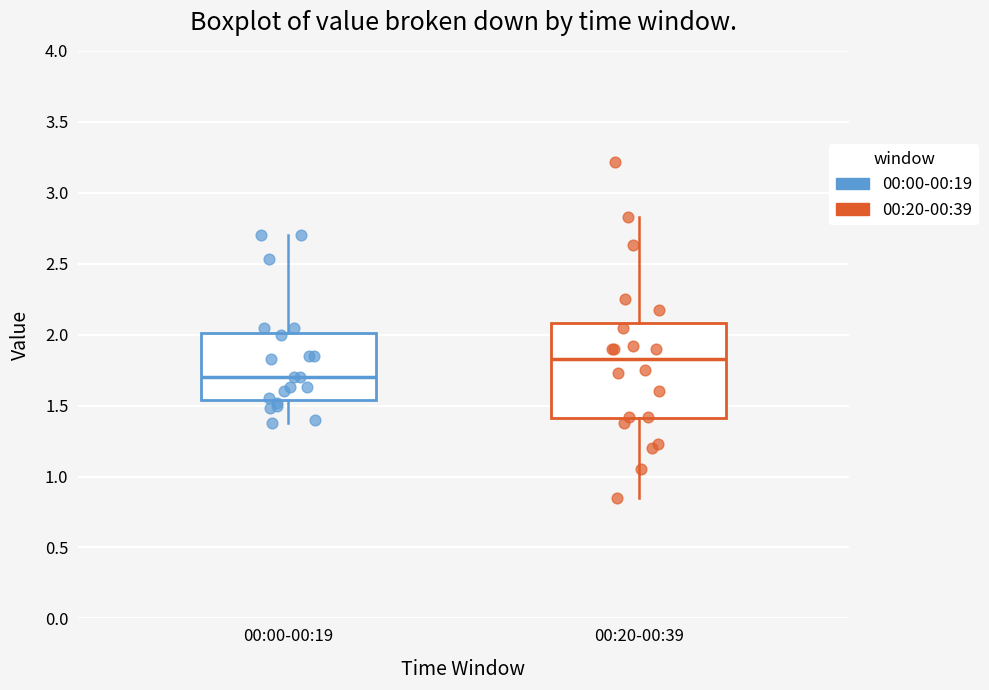

Where does the upper whisker of the box for 00:00-00:19 end on the y-axis? The values are not printed on the chart, so give them approximately, as read against the axis.

2.70